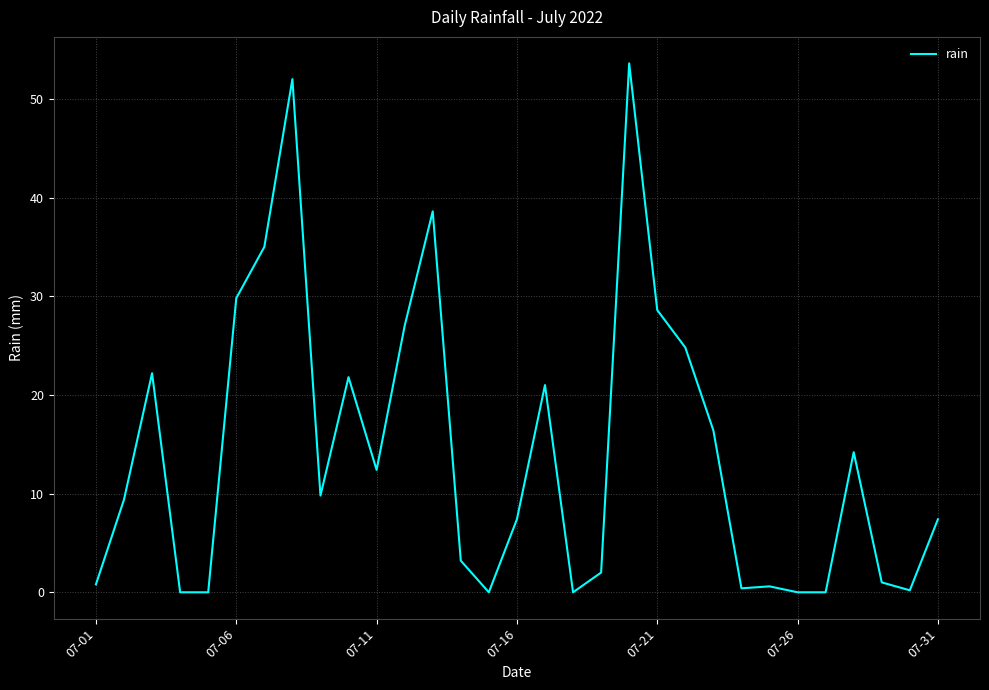

What is the greatest value displayed?

53.6